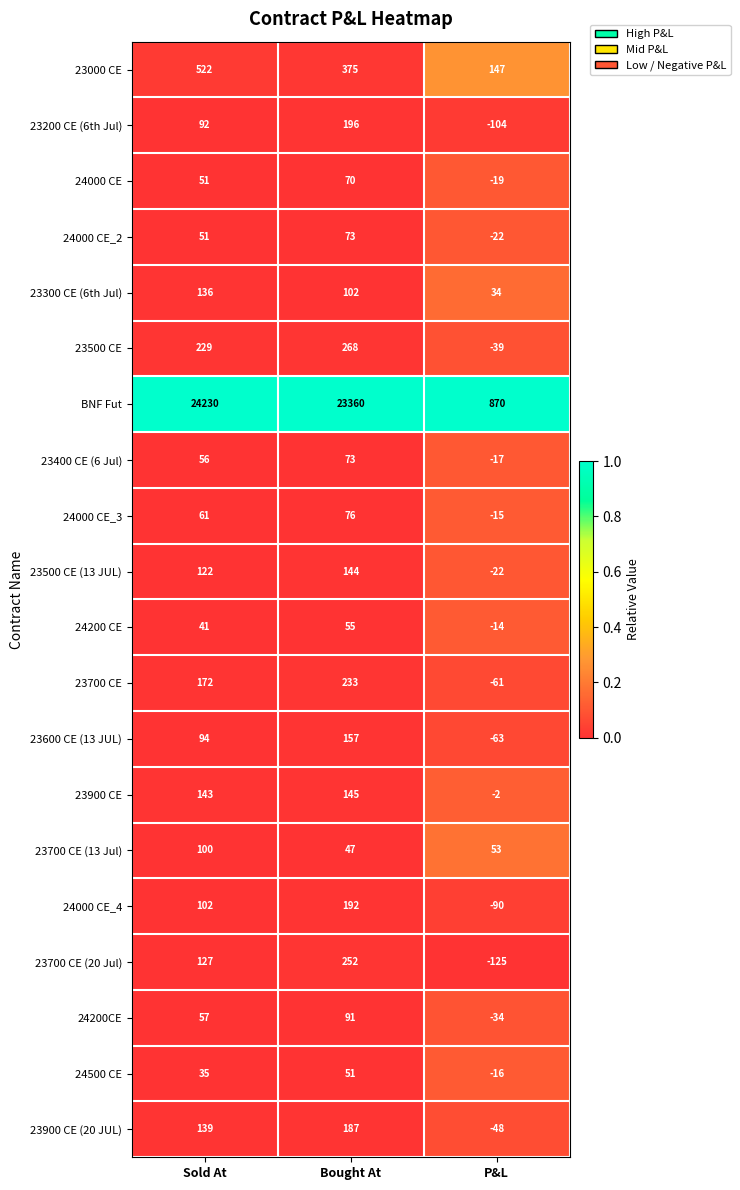

At how many categories does at least one series exceed 0?

3